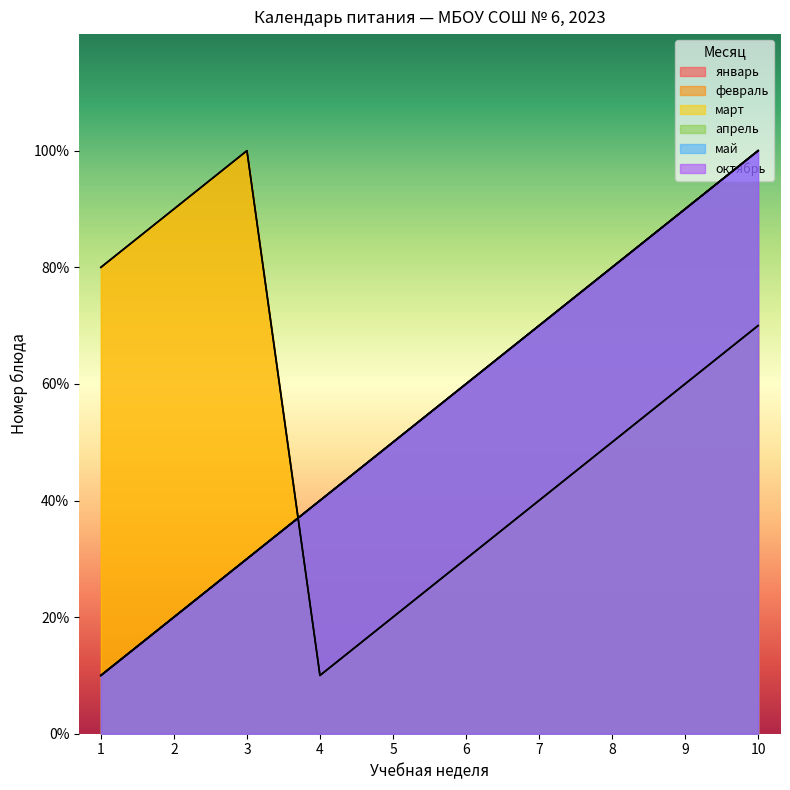

What is the difference between the second highest and minimum values in the январь series?

8